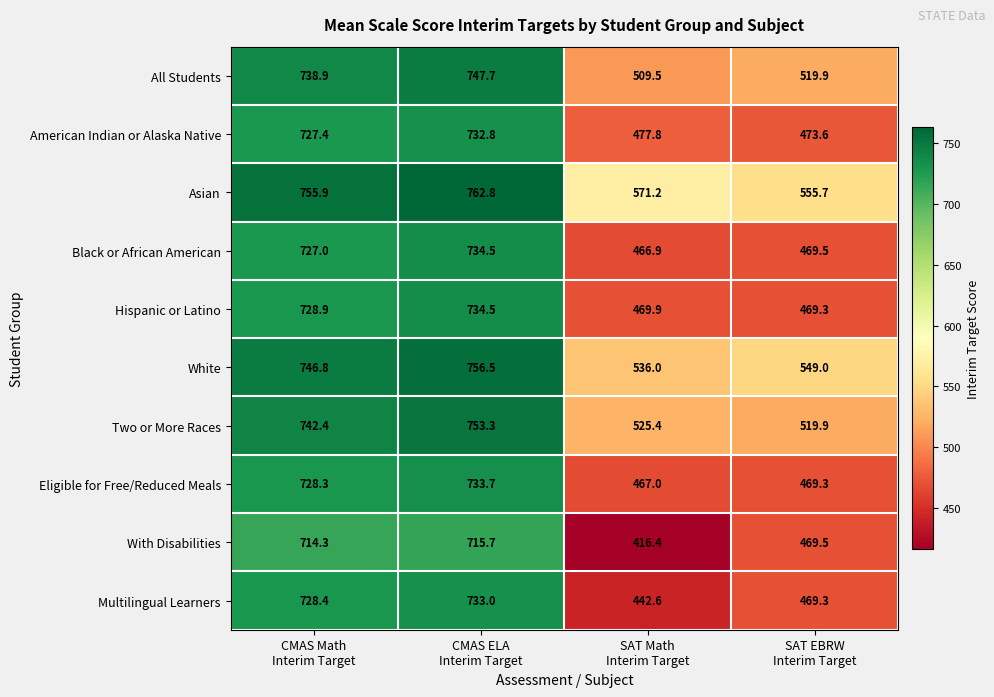

Which series has the widest spread of values?

With Disabilities